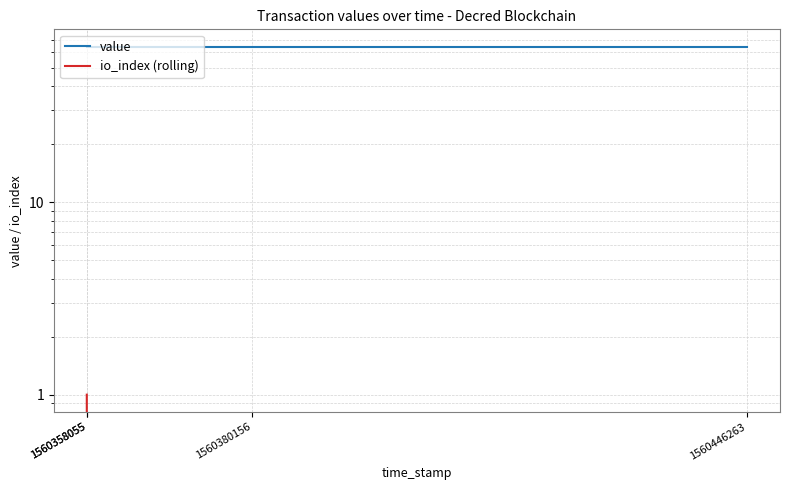

The value of io_index (rolling) at 1560358055 is 1.0. True or false?

True